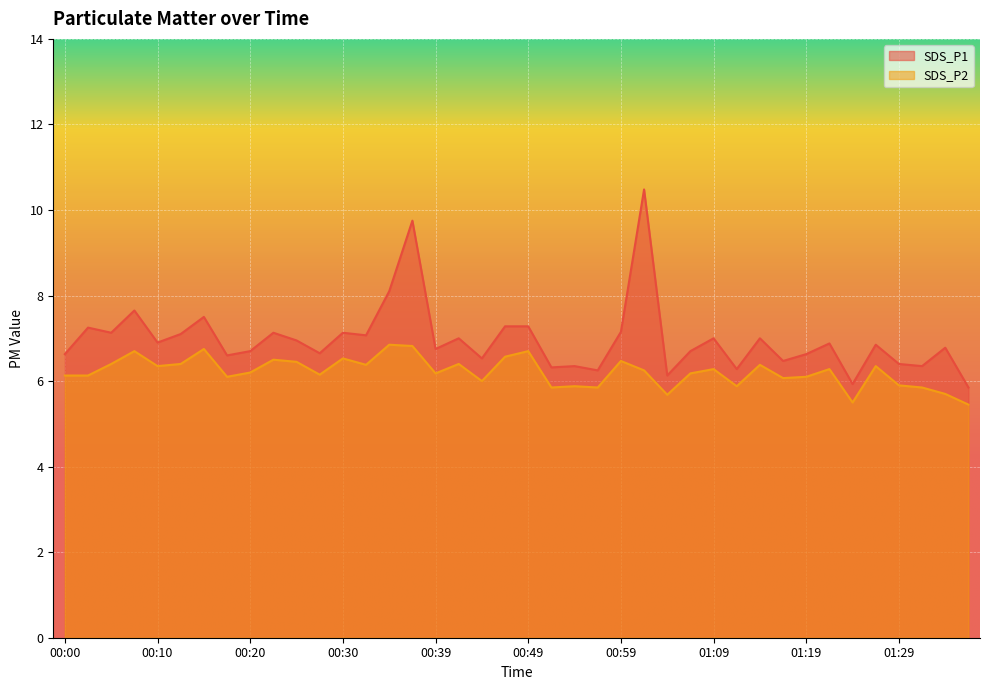

Reading left to right, transcribe all the data shown in this chart.

SDS_P1: 00:00=6.6	00:02=7.2	00:05=7.1	00:07=7.7	00:10=6.9	00:12=7.1	00:15=7.5	00:17=6.6	00:20=6.7	00:22=7.1	00:25=7.0	00:27=6.7	00:30=7.1	00:32=7.1	00:34=8.1	00:37=9.8	00:39=6.8	00:42=7.0	00:44=6.5	00:47=7.3	00:49=7.3	00:52=6.3	00:54=6.3	00:56=6.2	00:59=7.2	01:01=10.5	01:04=6.1	01:06=6.7	01:09=7.0	01:11=6.3	01:14=7.0	01:16=6.5	01:19=6.6	01:21=6.9	01:24=5.9	01:26=6.8	01:29=6.4	01:31=6.3	01:34=6.8	01:36=5.8
SDS_P2: 00:00=6.1	00:02=6.1	00:05=6.4	00:07=6.7	00:10=6.3	00:12=6.4	00:15=6.8	00:17=6.1	00:20=6.2	00:22=6.5	00:25=6.5	00:27=6.2	00:30=6.5	00:32=6.4	00:34=6.8	00:37=6.8	00:39=6.2	00:42=6.4	00:44=6.0	00:47=6.6	00:49=6.7	00:52=5.8	00:54=5.9	00:56=5.8	00:59=6.5	01:01=6.2	01:04=5.7	01:06=6.2	01:09=6.3	01:11=5.9	01:14=6.4	01:16=6.1	01:19=6.1	01:21=6.3	01:24=5.5	01:26=6.3	01:29=5.9	01:31=5.8	01:34=5.7	01:36=5.5